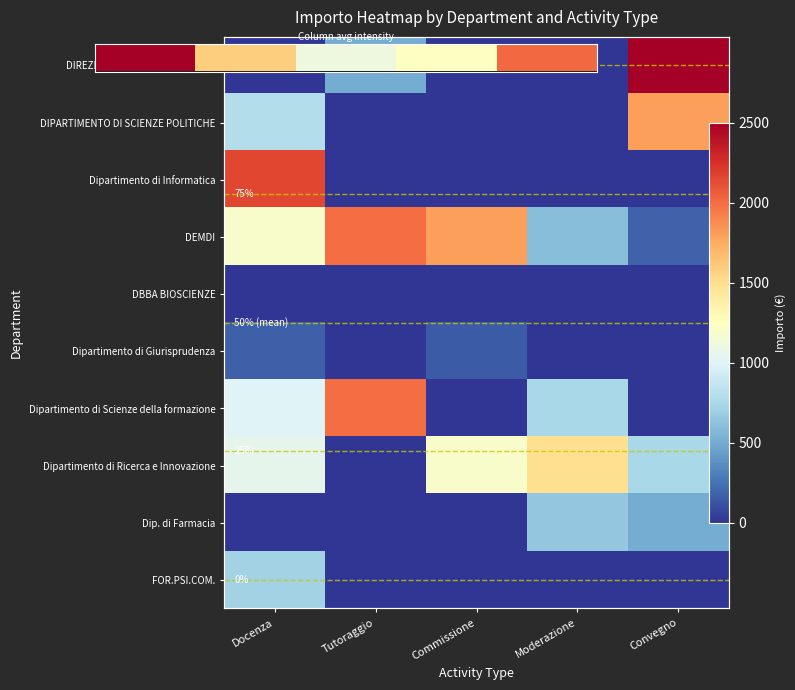

Where is Dipartimento di Informatica nearest to the value 1075?

Docenza